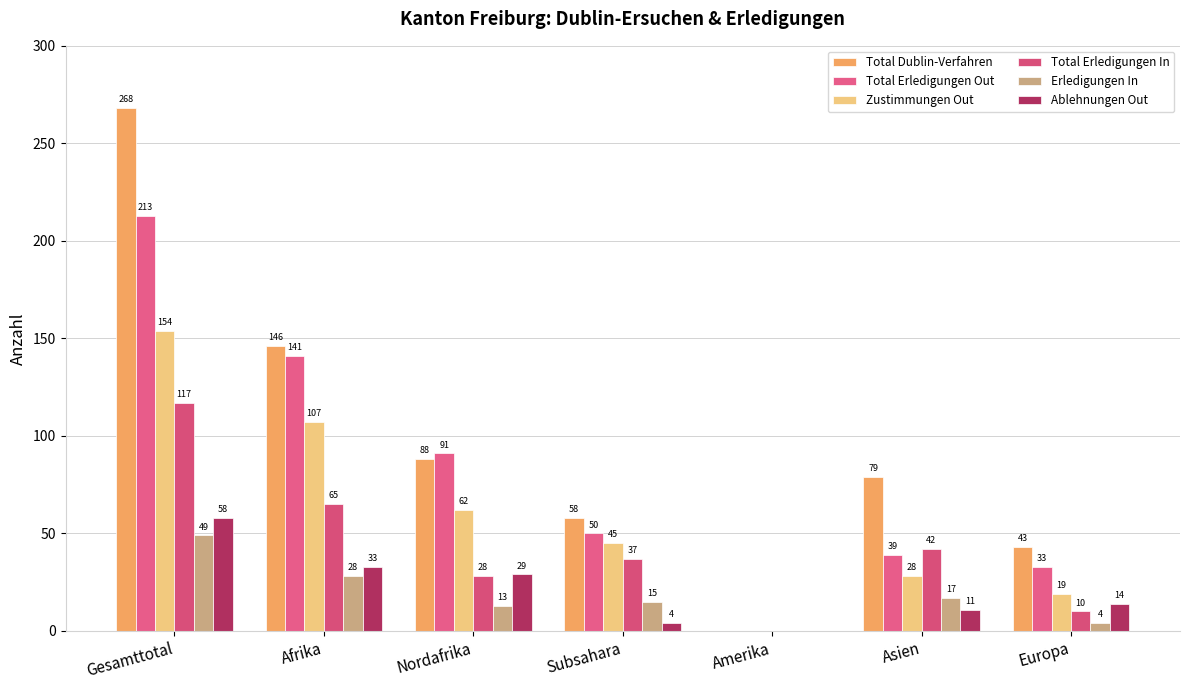

Reading right to left, transcribe all the data shown in this chart.

Total Dublin-Verfahren: Europa=43	Asien=79	Amerika=0	Subsahara=58	Nordafrika=88	Afrika=146	Gesamttotal=268
Total Erledigungen Out: Europa=33	Asien=39	Amerika=0	Subsahara=50	Nordafrika=91	Afrika=141	Gesamttotal=213
Zustimmungen Out: Europa=19	Asien=28	Amerika=0	Subsahara=45	Nordafrika=62	Afrika=107	Gesamttotal=154
Total Erledigungen In: Europa=10	Asien=42	Amerika=0	Subsahara=37	Nordafrika=28	Afrika=65	Gesamttotal=117
Erledigungen In: Europa=4	Asien=17	Amerika=0	Subsahara=15	Nordafrika=13	Afrika=28	Gesamttotal=49
Ablehnungen Out: Europa=14	Asien=11	Amerika=0	Subsahara=4	Nordafrika=29	Afrika=33	Gesamttotal=58